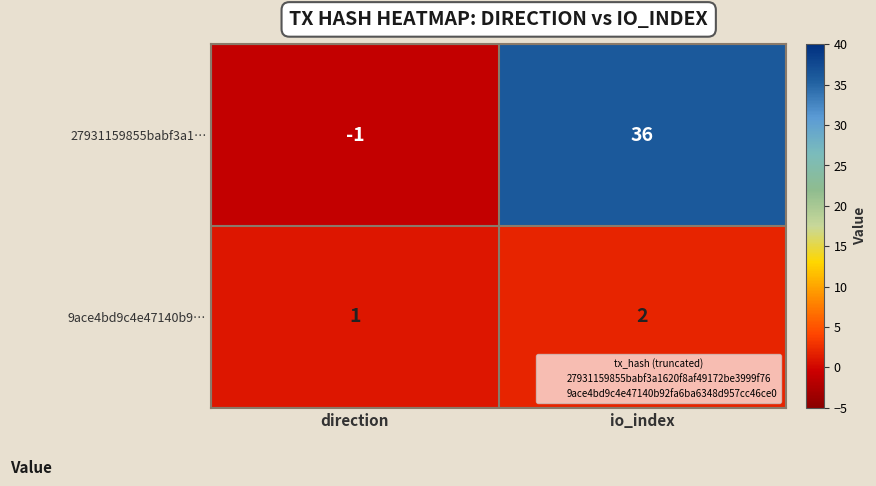

Between direction and io_index, which series saw the biggest shift?

27931159855babf3a1…